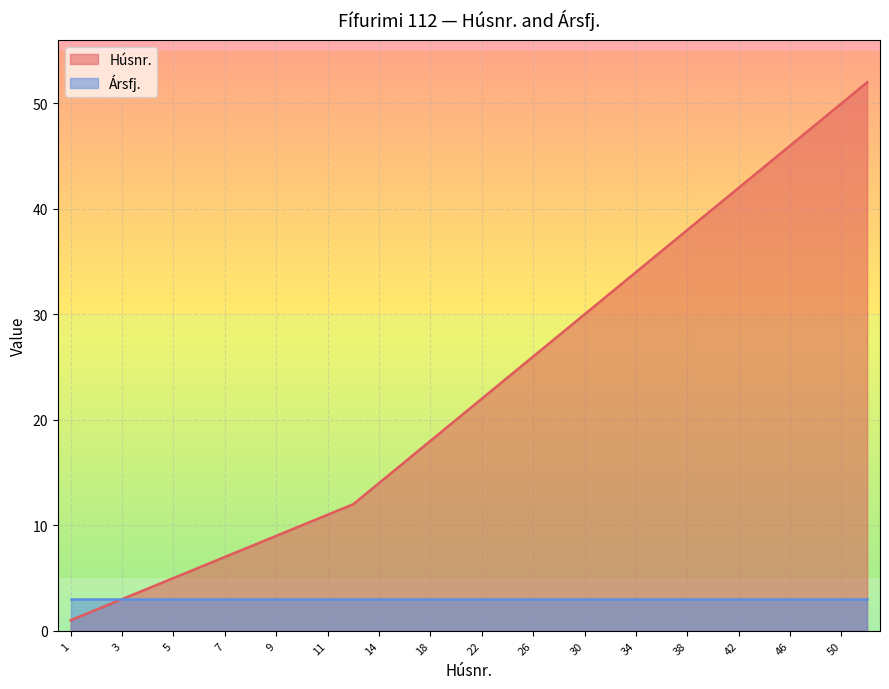

What is the greatest value displayed?

52